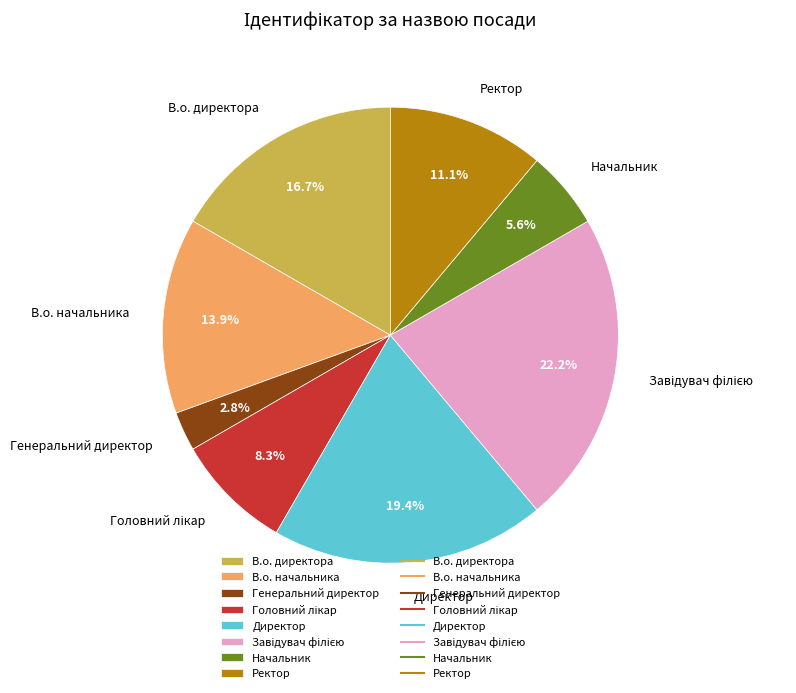

Which category has the smallest portion of the pie?

Генеральний директор